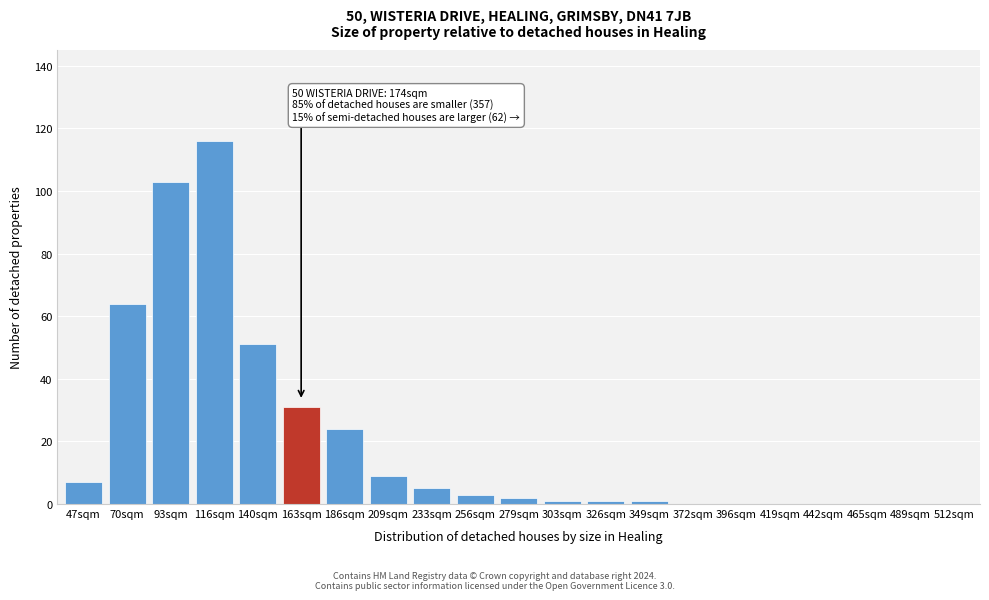

Reading left to right, transcribe all the data shown in this chart.

47sqm=7	70sqm=64	93sqm=103	116sqm=116	140sqm=51	163sqm=31	186sqm=24	209sqm=9	233sqm=5	256sqm=3	279sqm=2	303sqm=1	326sqm=1	349sqm=1	372sqm=0	396sqm=0	419sqm=0	442sqm=0	465sqm=0	489sqm=0	512sqm=0